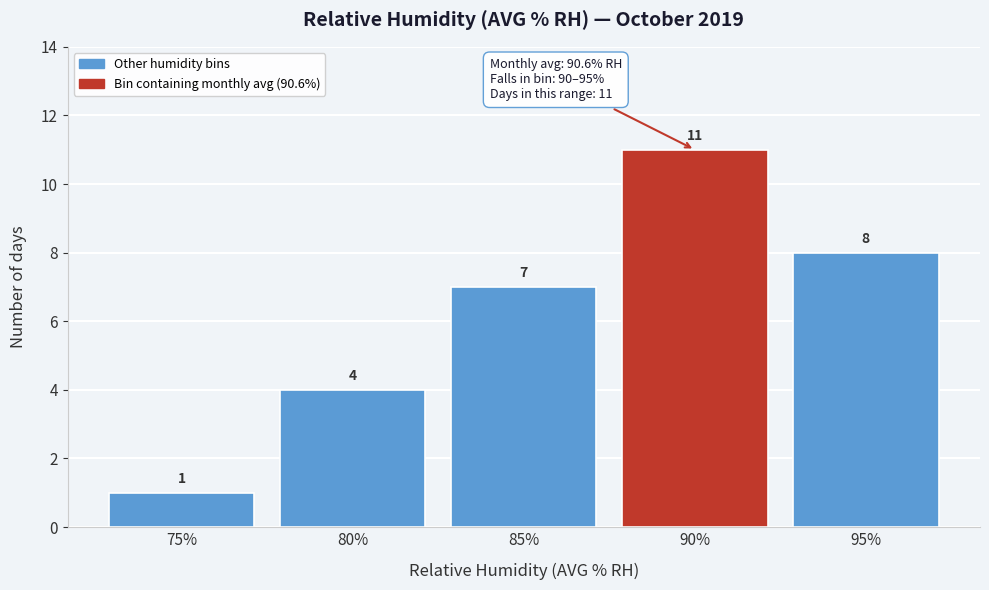

Reading left to right, what are all the values shown in this chart?

75%=1	80%=4	85%=7	90%=11	95%=8